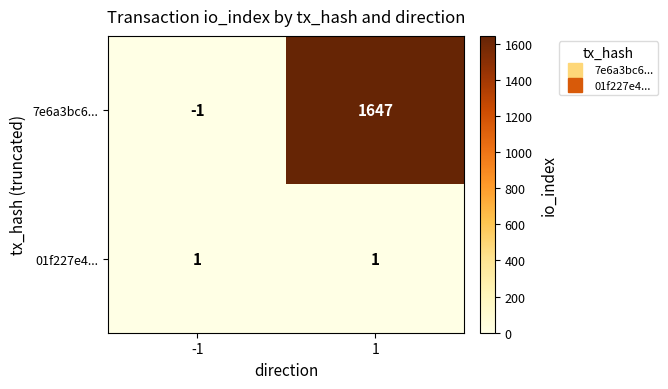

Reading left to right, transcribe all the data shown in this chart.

7e6a3bc6...: -1	1647
01f227e4...: 1	1